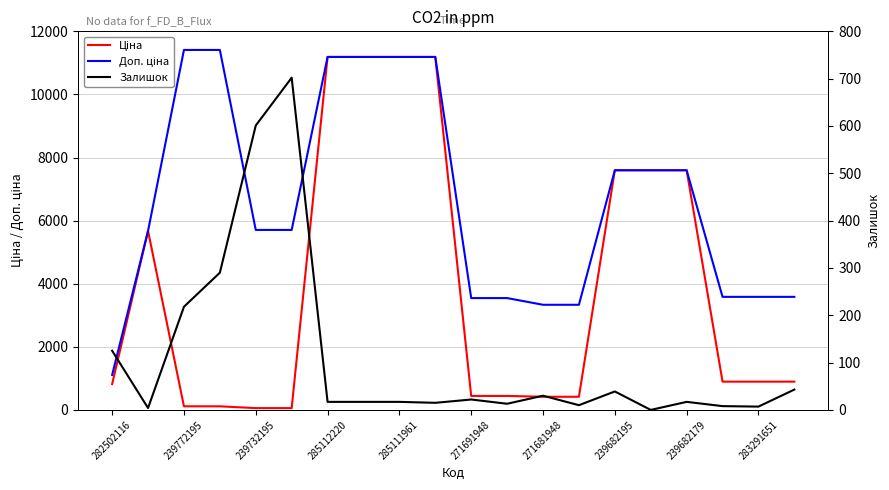

Which series ends up on top after the final intersection of Ціна and Залишок?

Ціна